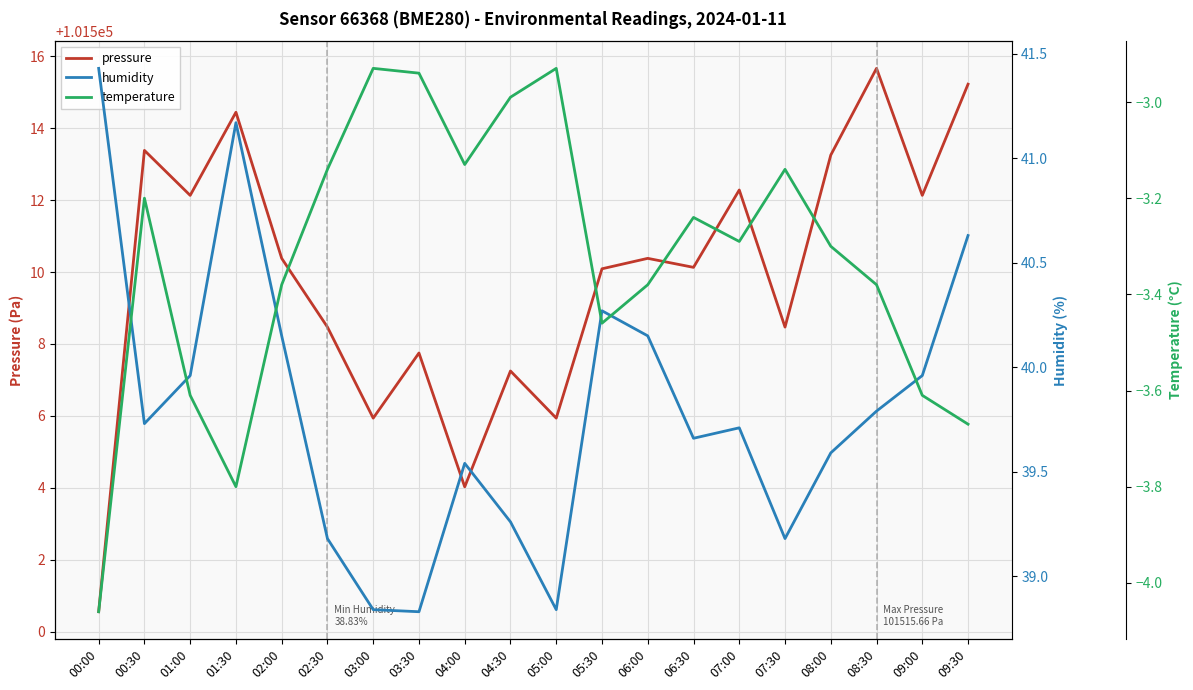

At which category is the sum across all series the highest?

09:30